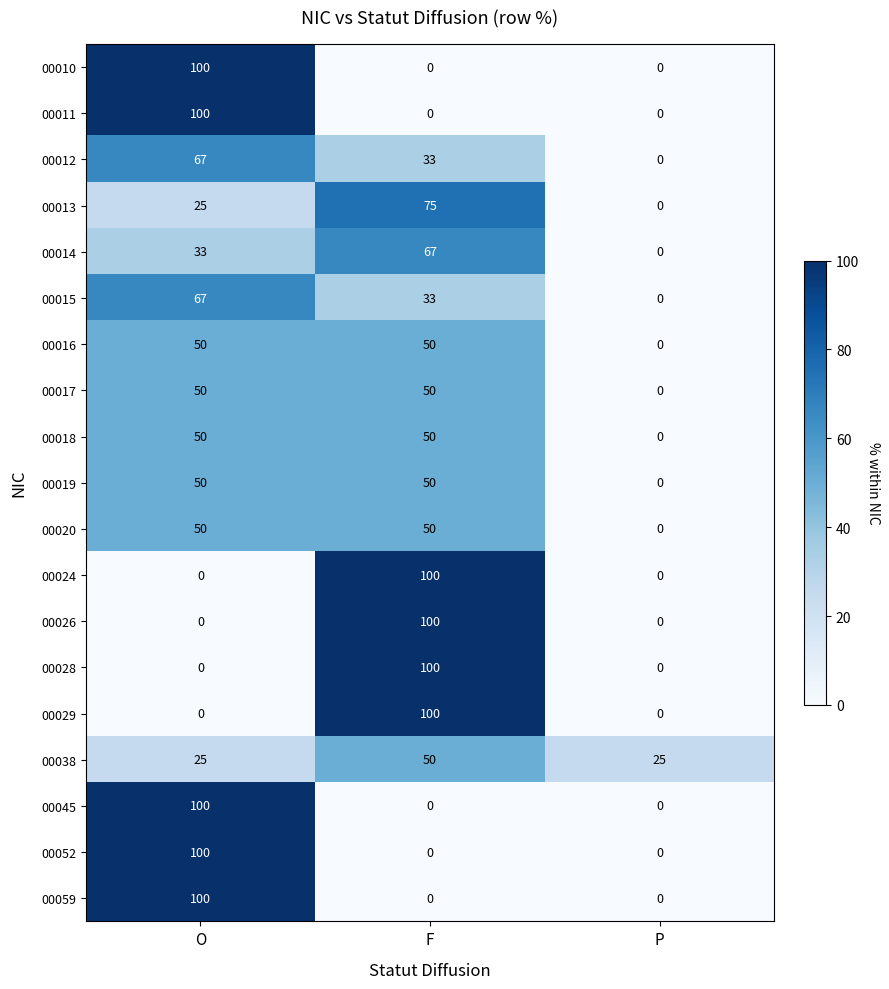

True or false: 00028 has a value of 160 at F.

False